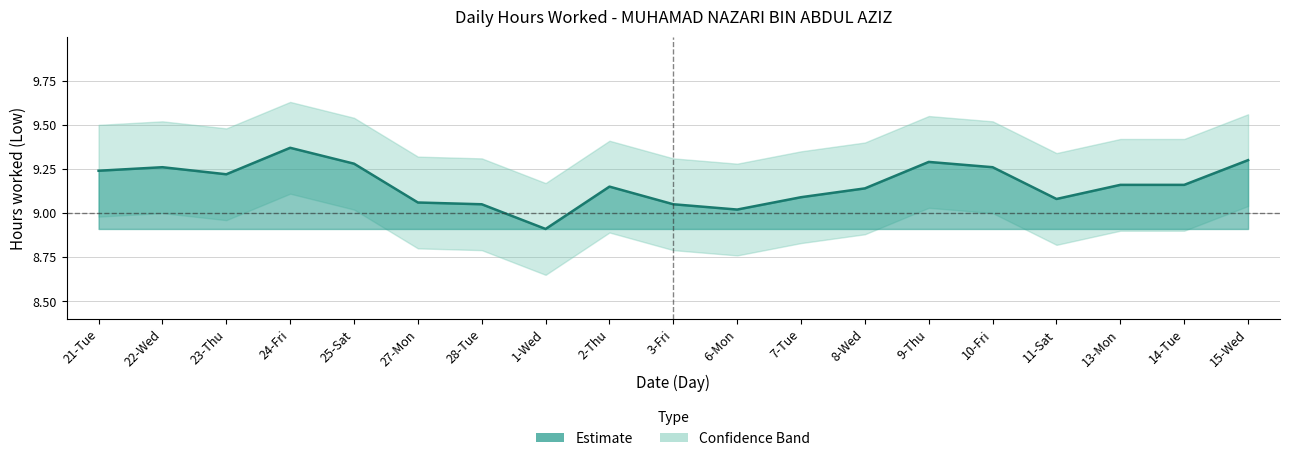

What is the smallest value displayed?

8.9